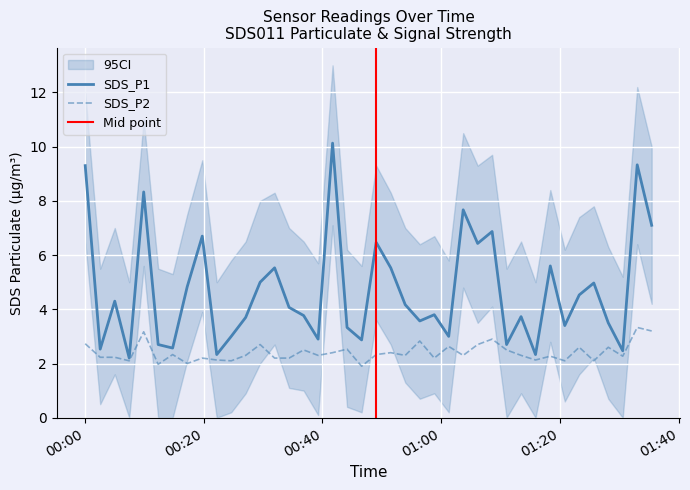

At which category is the sum across all series the highest?

2023/06/28 01:32:56